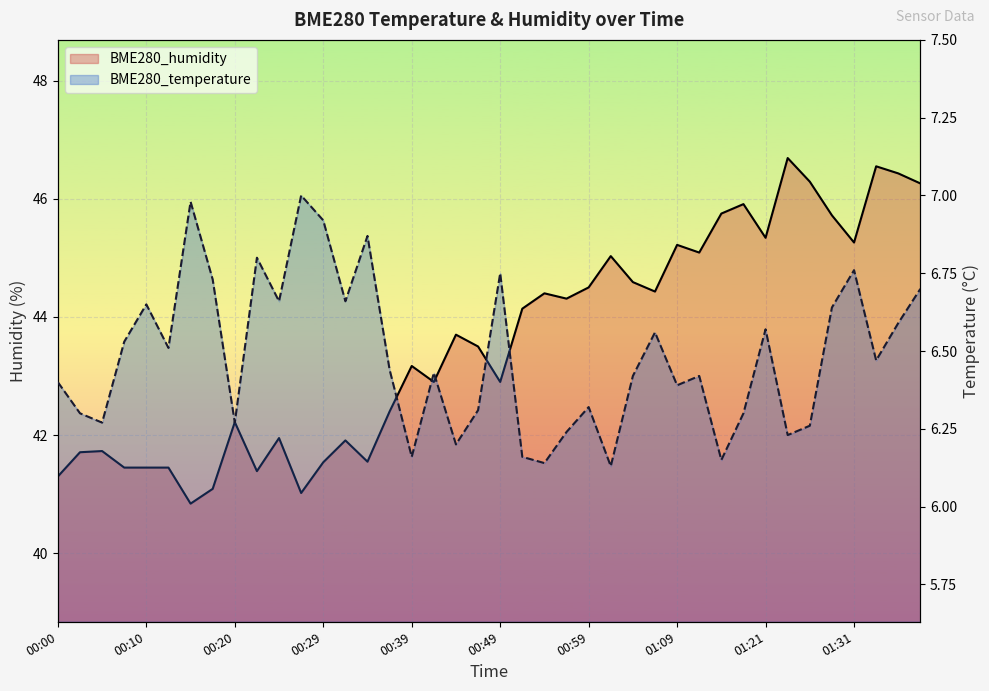

In BME280_humidity, how many points are lower than both neighbors (excluding endpoints)?

11